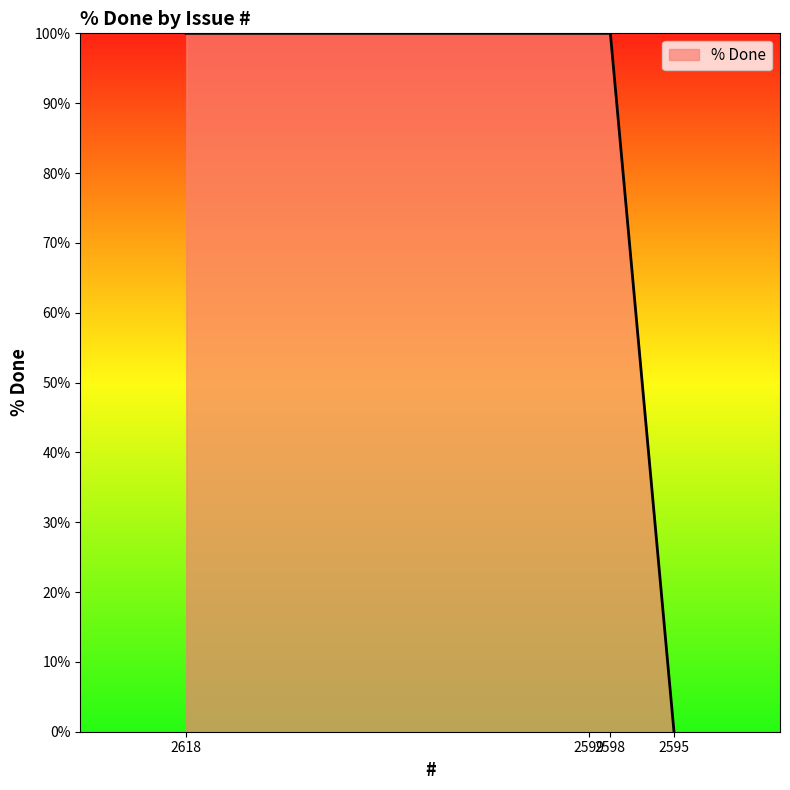

Rank the categories by value from lowest to highest.

2595, 2618, 2599, 2598